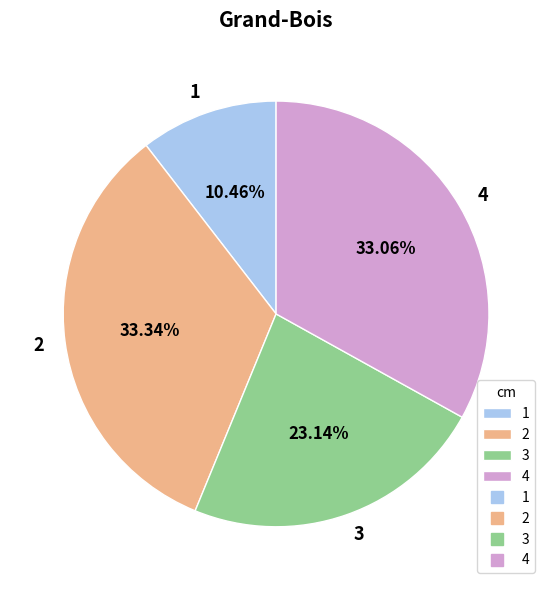

Which category has the smallest portion of the pie?

1